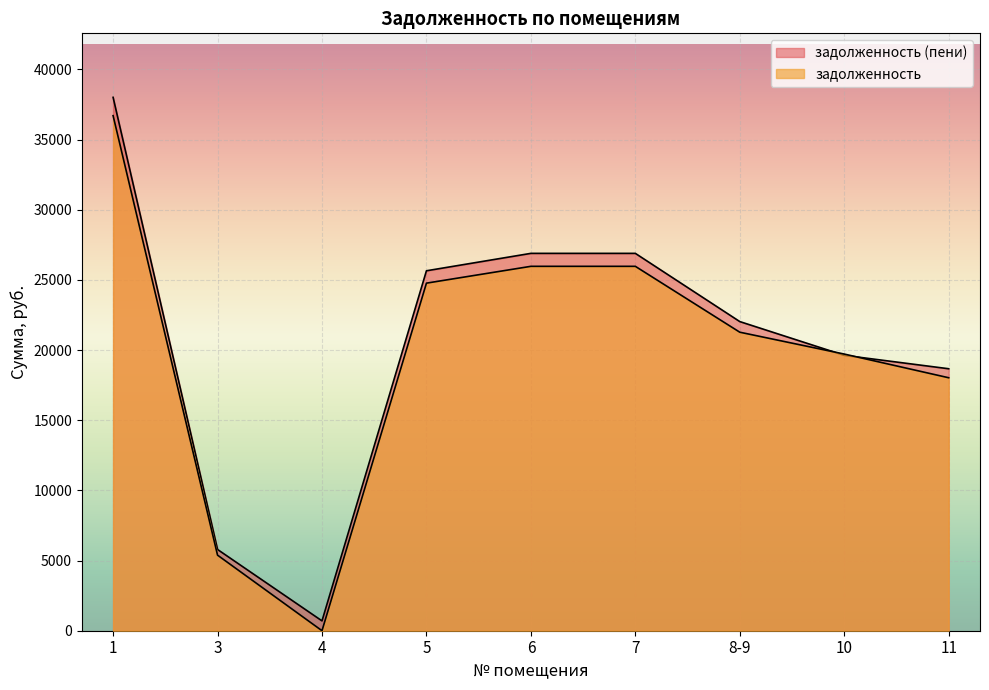

Count the number of data series in this chart.

2